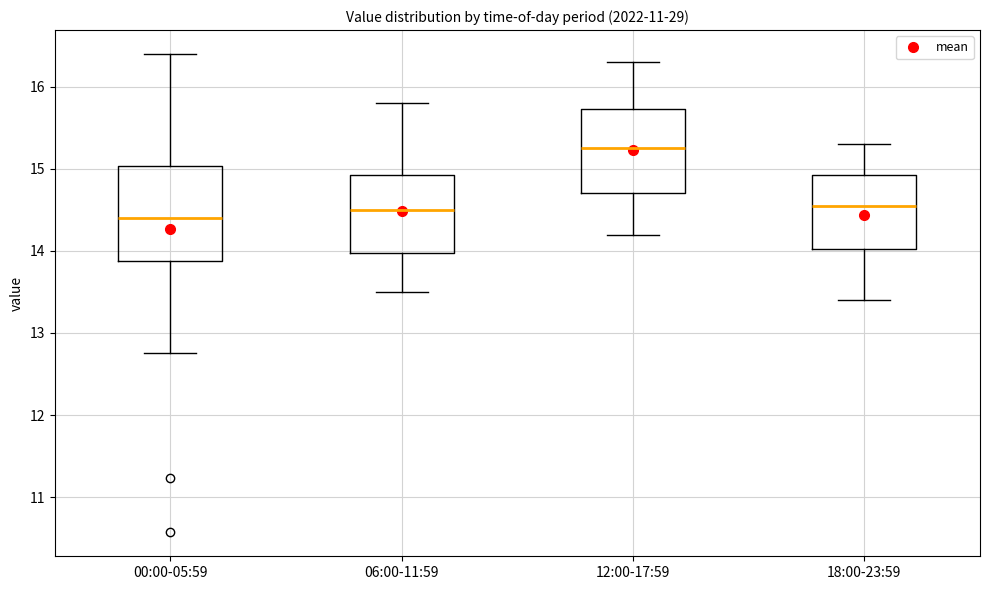

Comparing the boxes themselves (not the whiskers), which one is the tallest?

00:00-05:59